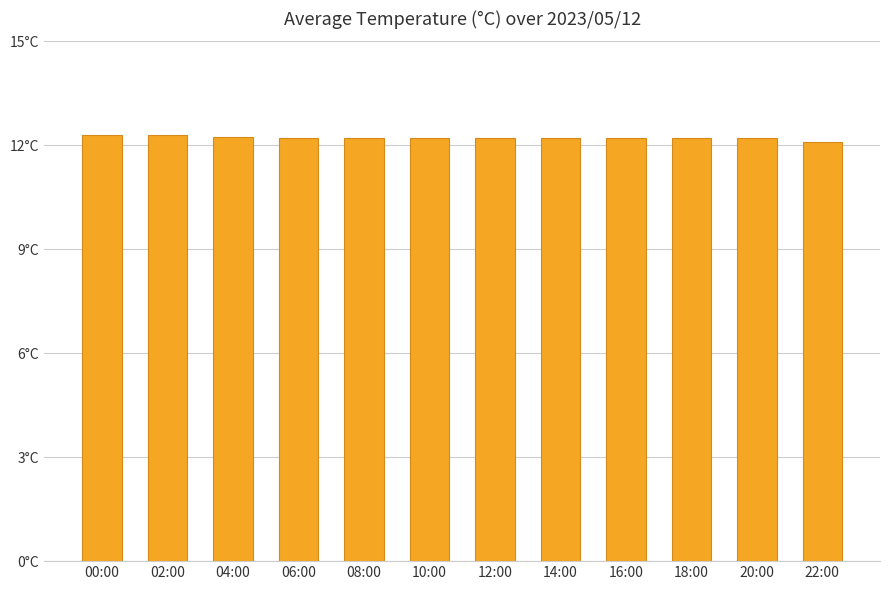

Reading left to right, transcribe all the data shown in this chart.

00:00=12.3	02:00=12.3	04:00=12.2	06:00=12.2	08:00=12.2	10:00=12.2	12:00=12.2	14:00=12.2	16:00=12.2	18:00=12.2	20:00=12.2	22:00=12.1